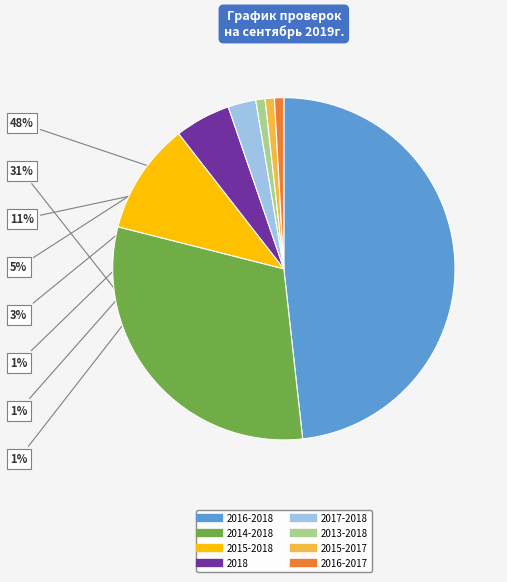

Does any single category account for the majority?

No